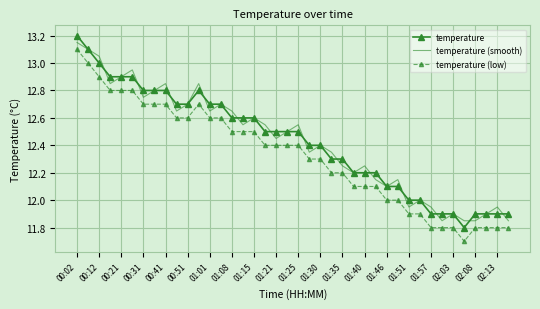

True or false: temperature and temperature (low) cross at least once.

False